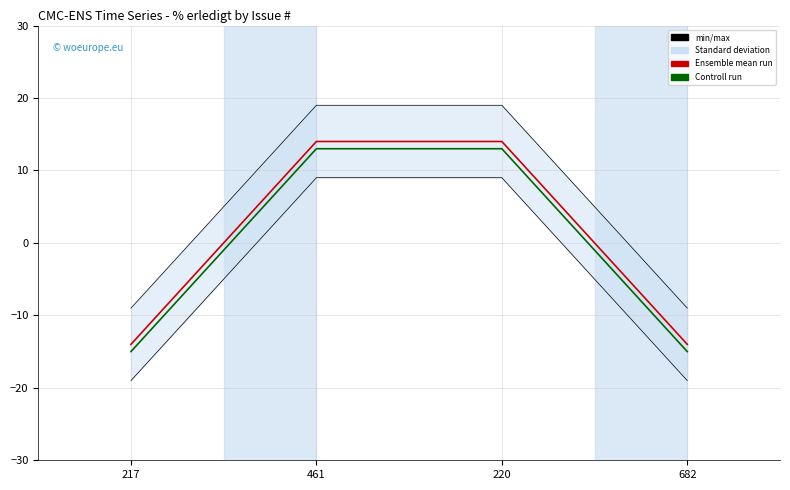

Reading left to right, what are all the values shown in this chart?

Ensemble mean run: -14.0	14.0	14.0	-14.0
Controll run: -15.0	13.0	13.0	-15.0